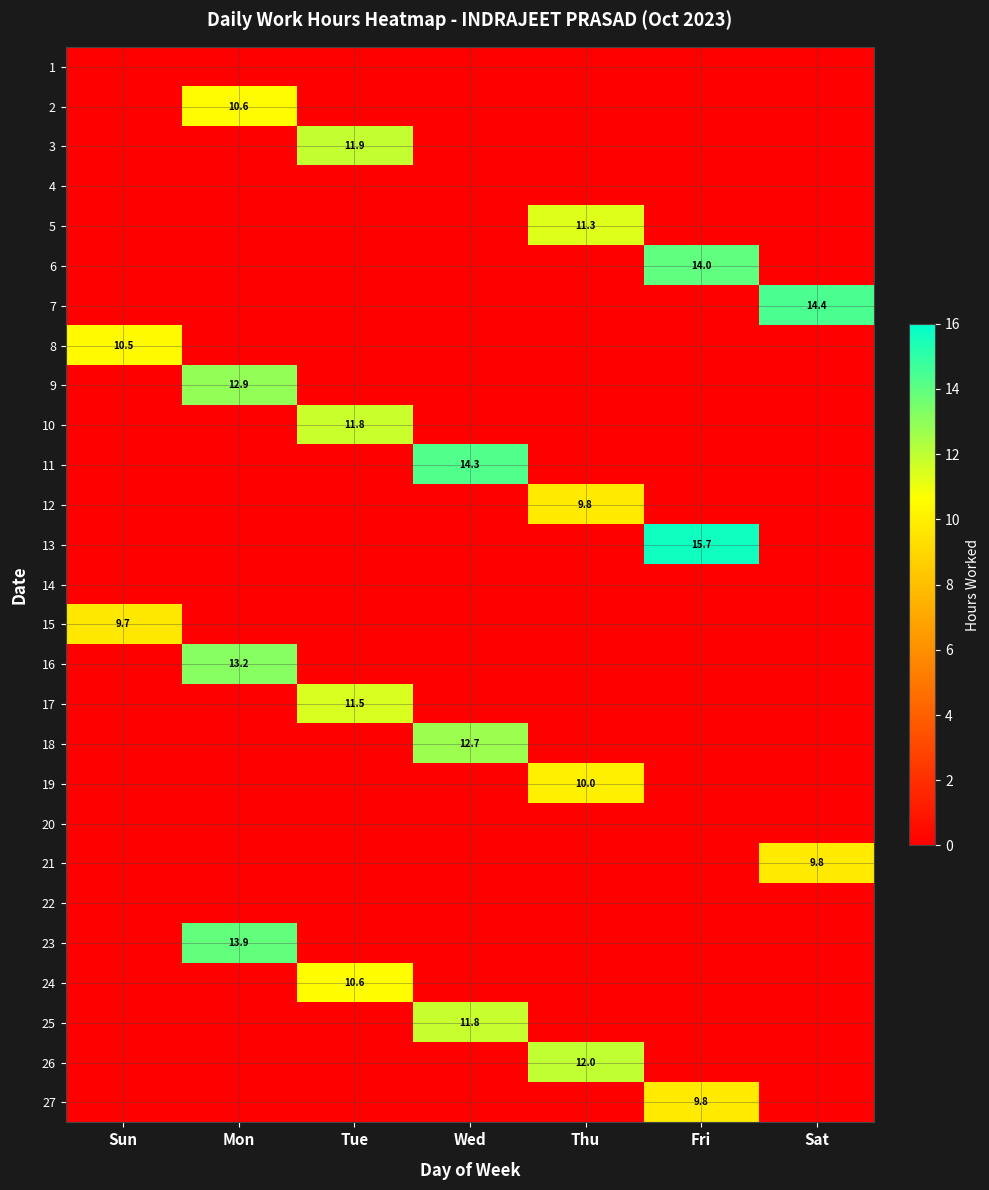

True or false: 10 has a value of 11.8 at Tue.

True